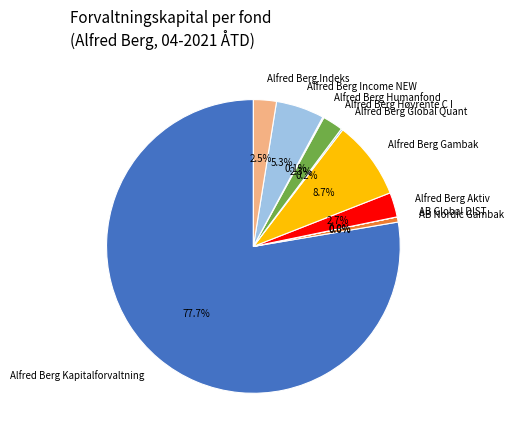

True or false: Alfred Berg Aktiv accounts for 3% of the total.

True